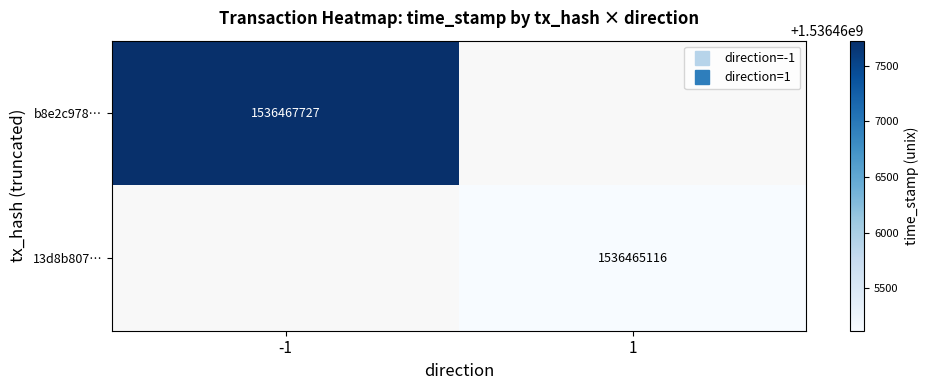

Which has a higher value, 1 or -1?

-1